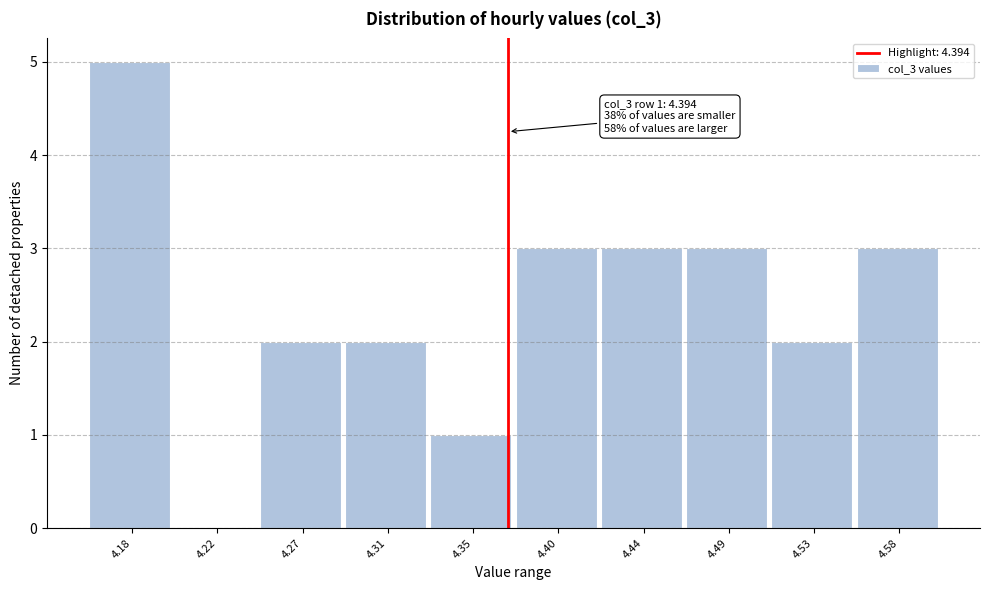

Reading right to left, extract all data points from this chart.

4.58=3	4.53=2	4.49=3	4.44=3	4.40=3	4.35=1	4.31=2	4.27=2	4.22=0	4.18=5